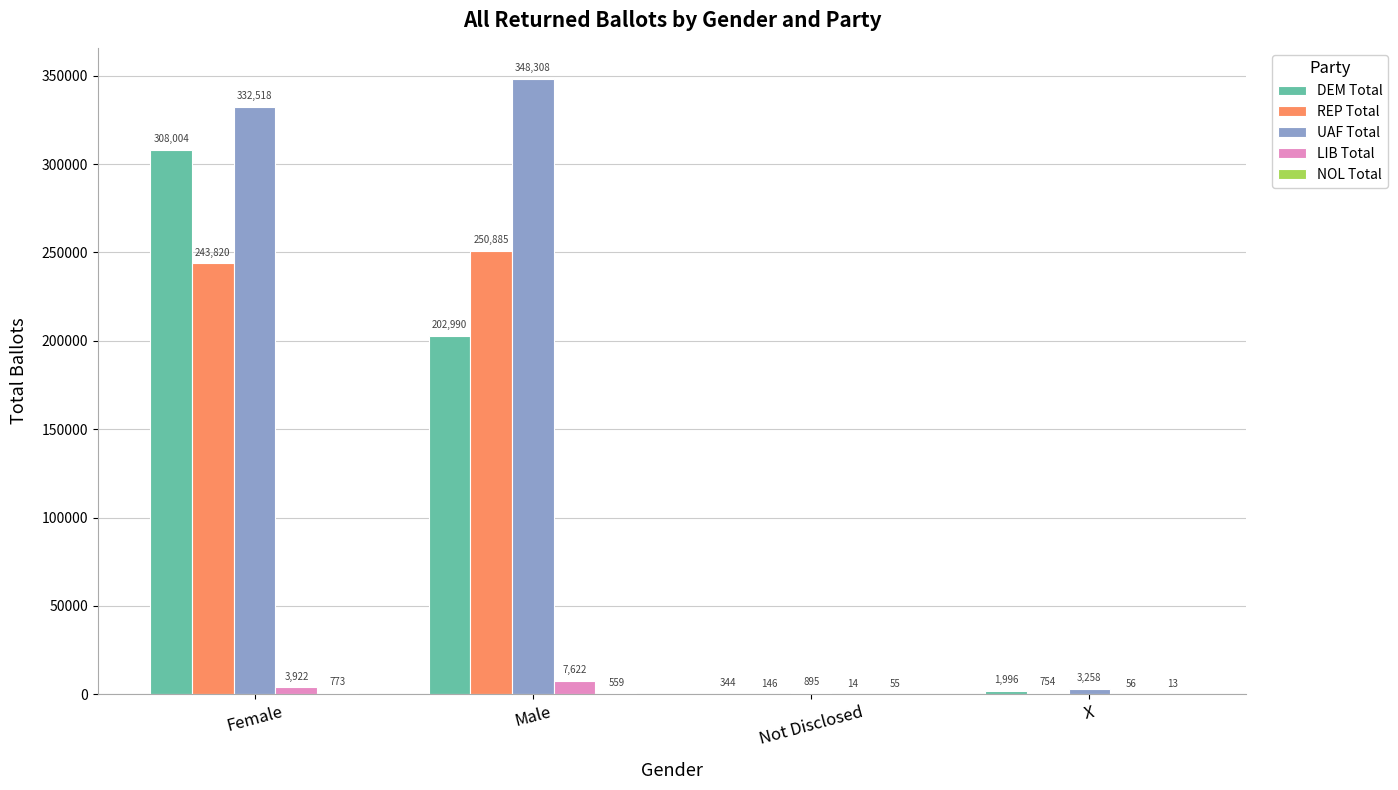

Is the value of DEM Total at Not Disclosed greater than the value of LIB Total at Male?

No